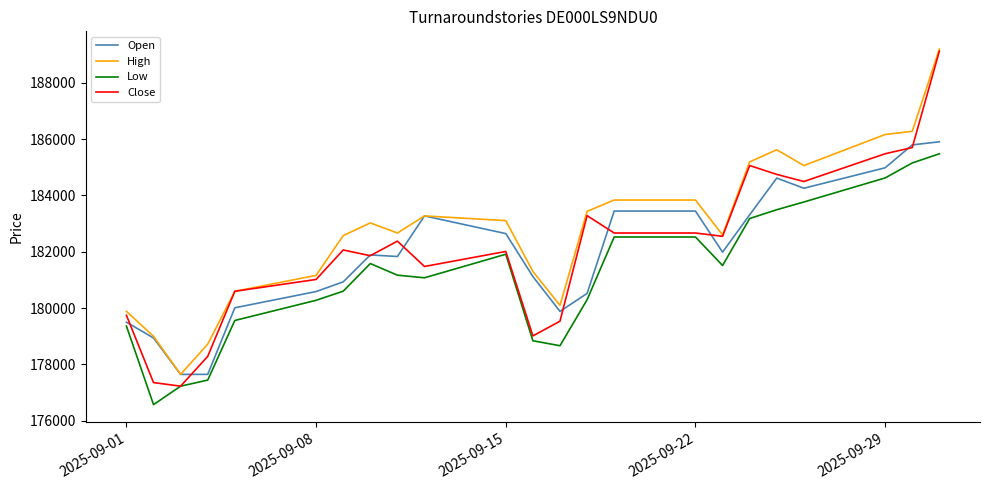

How many lines are shown in the chart?

4